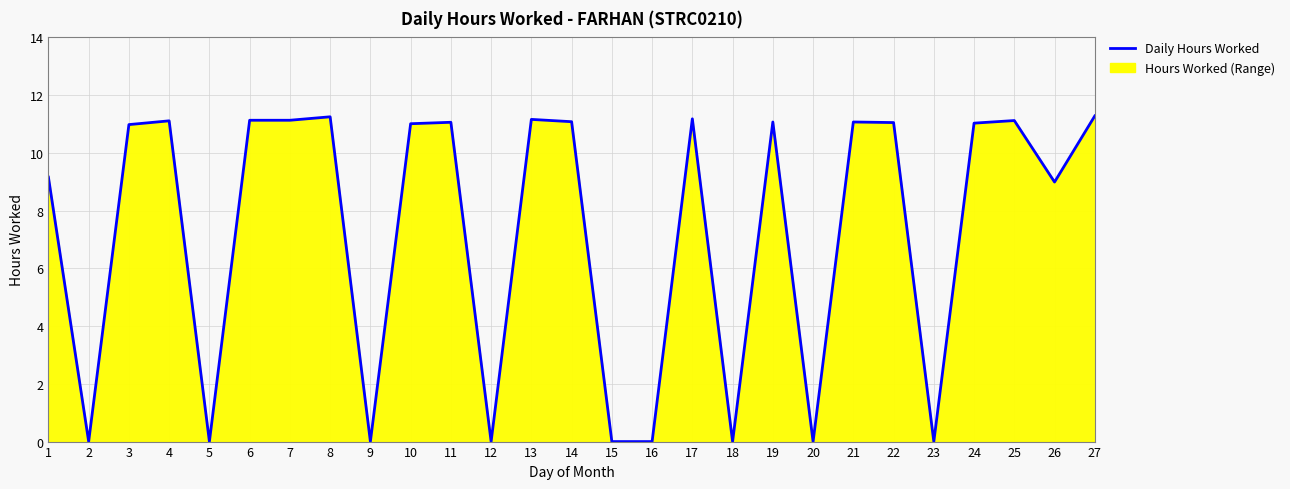

How many data points are less than 11?

12